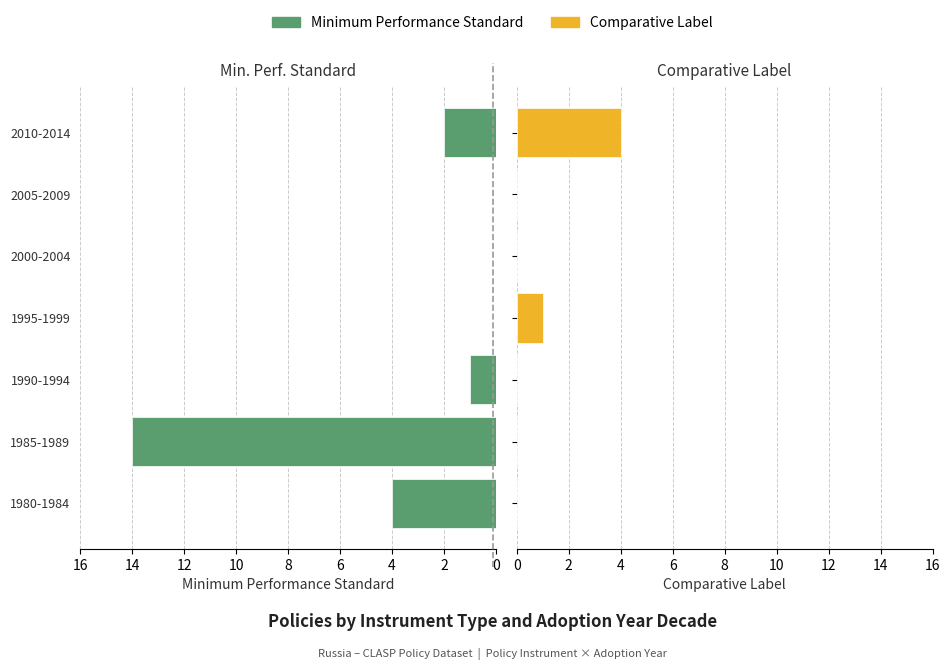

List the series in order of their overall mean, highest first.

Minimum Performance Standard, Comparative Label